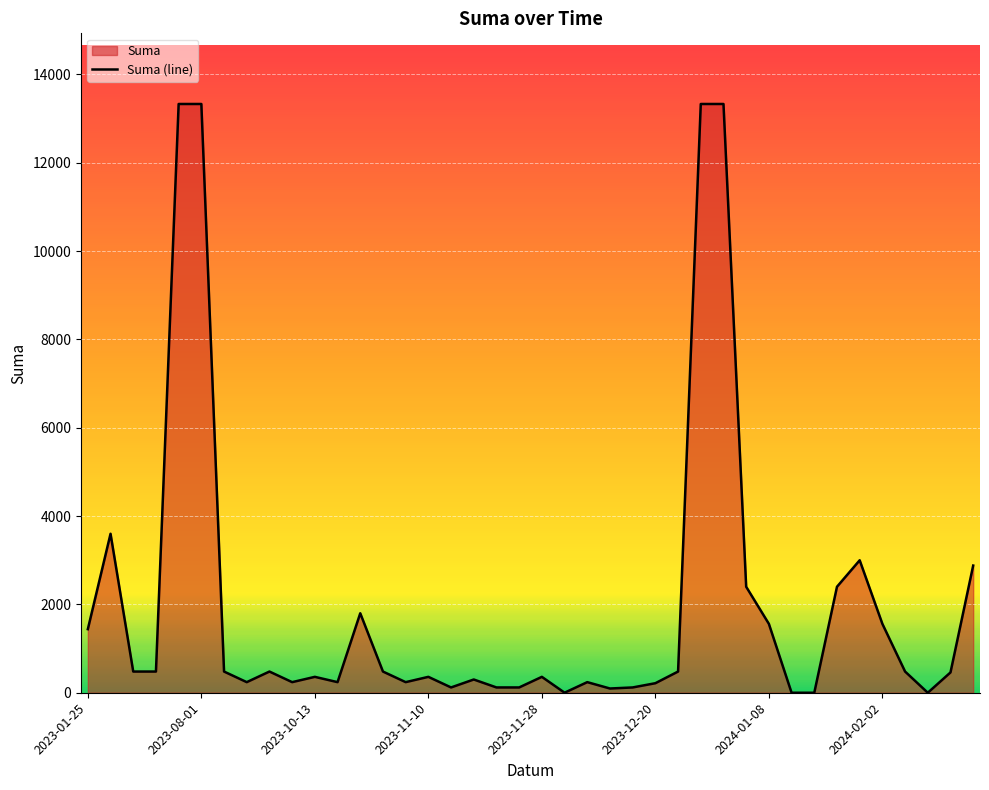

What is the difference between the maximum and minimum values?

13332.1